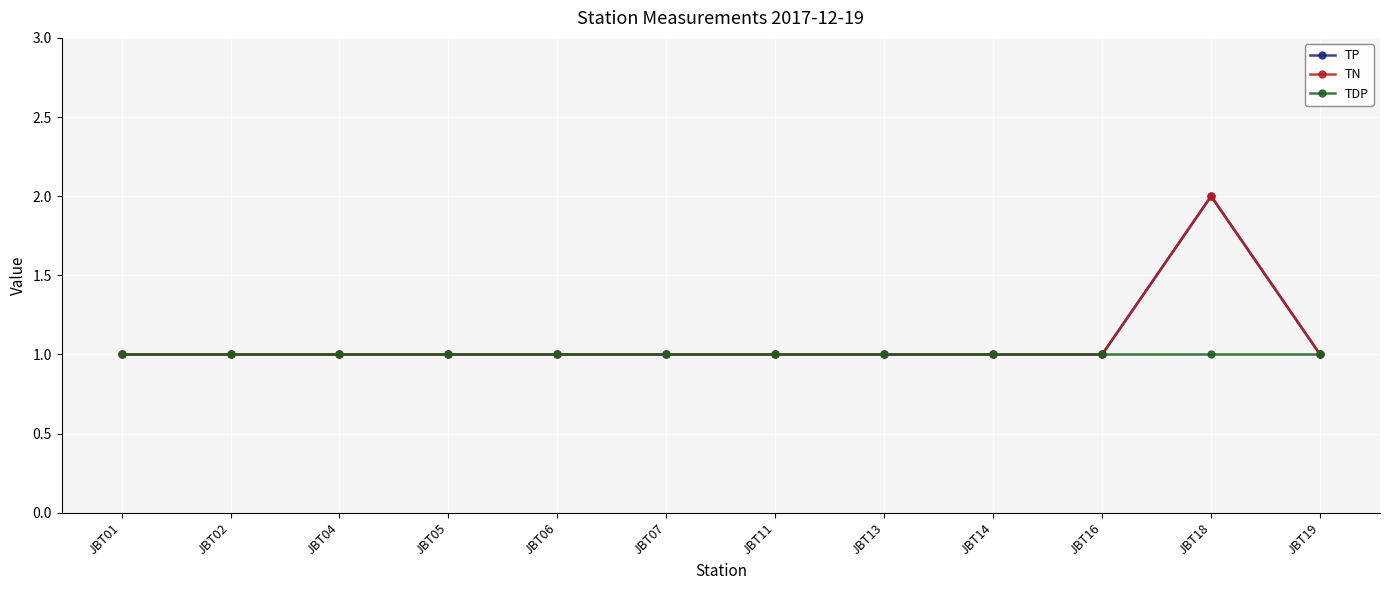

Does the chart have visible grid lines?

Yes